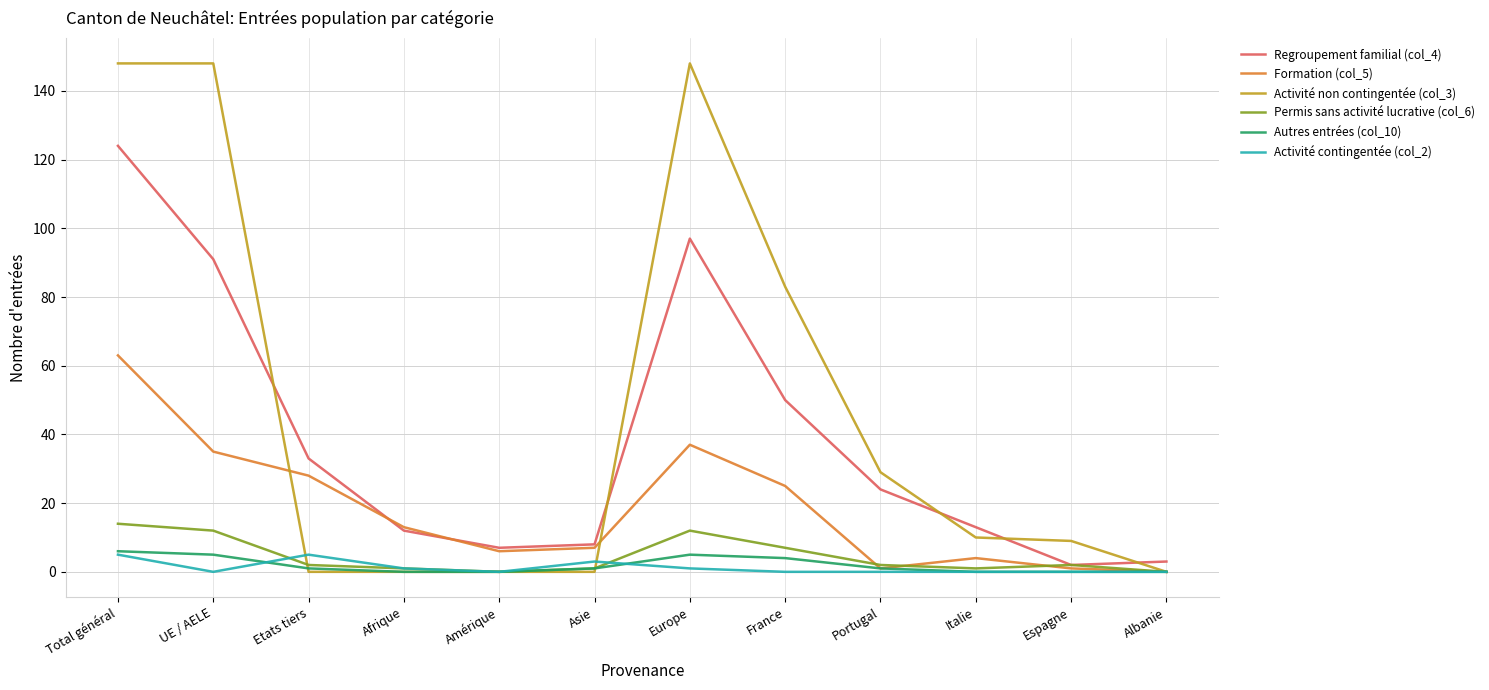

What is the spread (max minus min) of values at France?

83